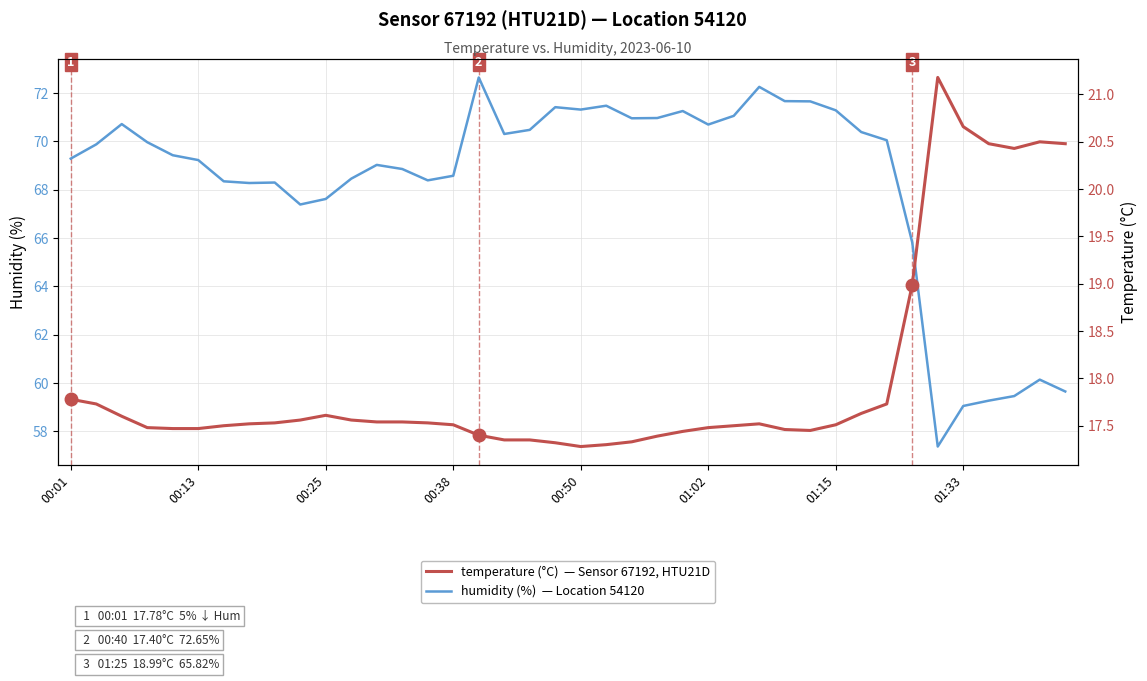

Rank the series by their maximum value, from highest to lowest.

humidity, temperature